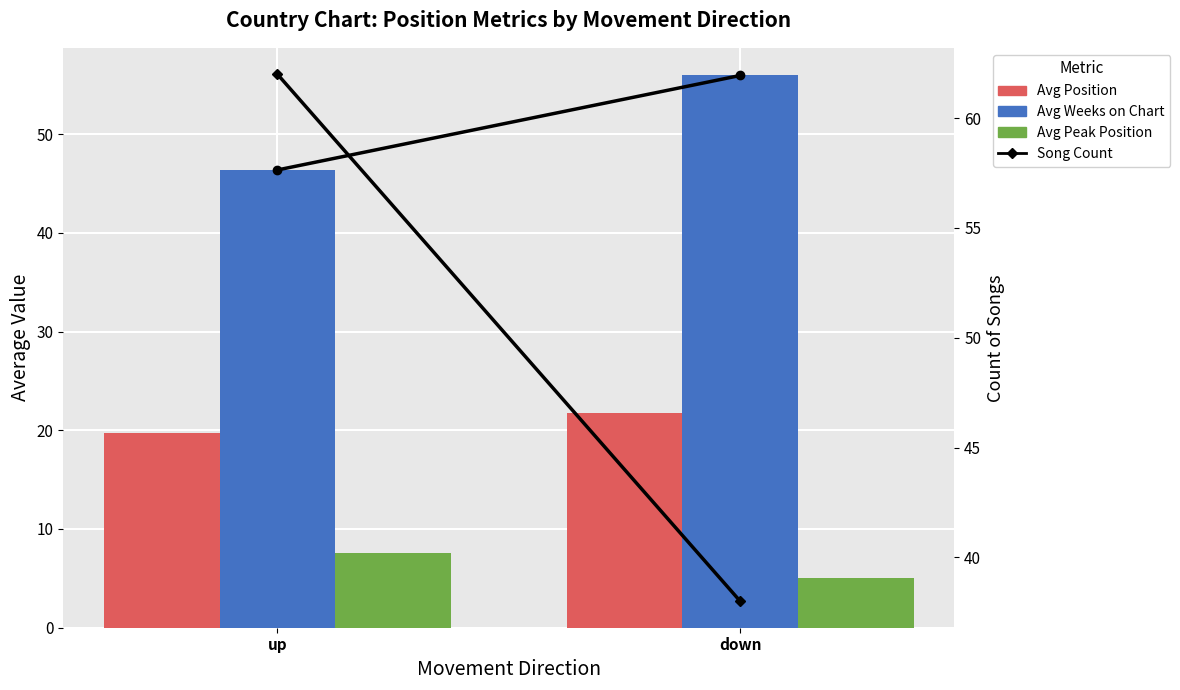

What is the difference between the maximum and minimum values in the Avg Position series?

2.0